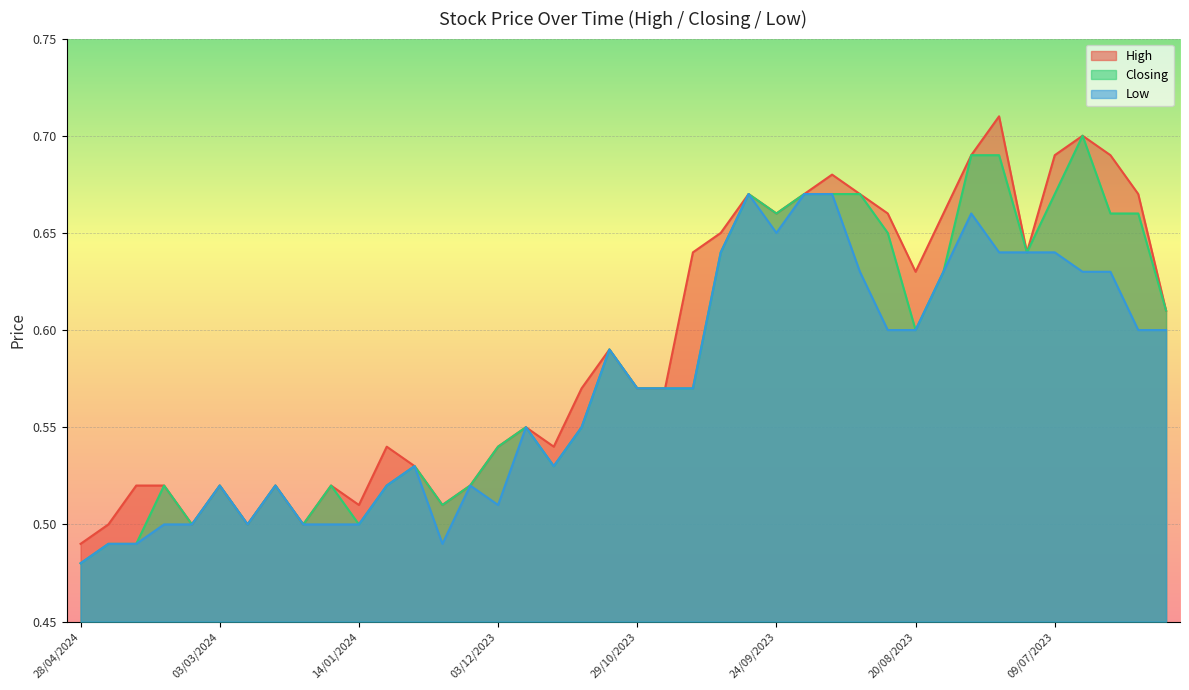

What is the difference between the second highest and second lowest values in the Low series?

0.2